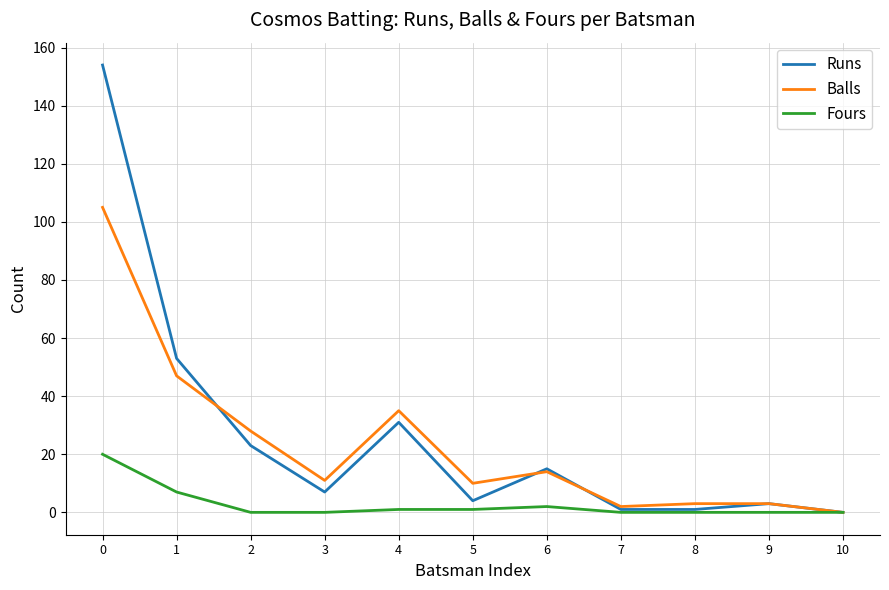

Is it true that Runs equals 154 at 0?

True